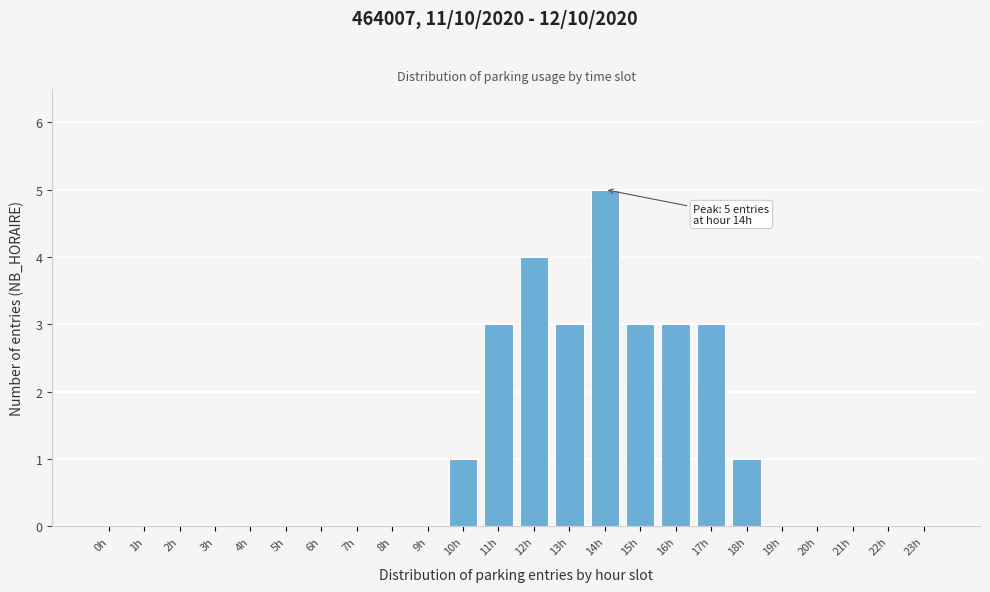

Reading right to left, list all the values displayed in this chart.

23h=0	22h=0	21h=0	20h=0	19h=0	18h=1	17h=3	16h=3	15h=3	14h=5	13h=3	12h=4	11h=3	10h=1	9h=0	8h=0	7h=0	6h=0	5h=0	4h=0	3h=0	2h=0	1h=0	0h=0